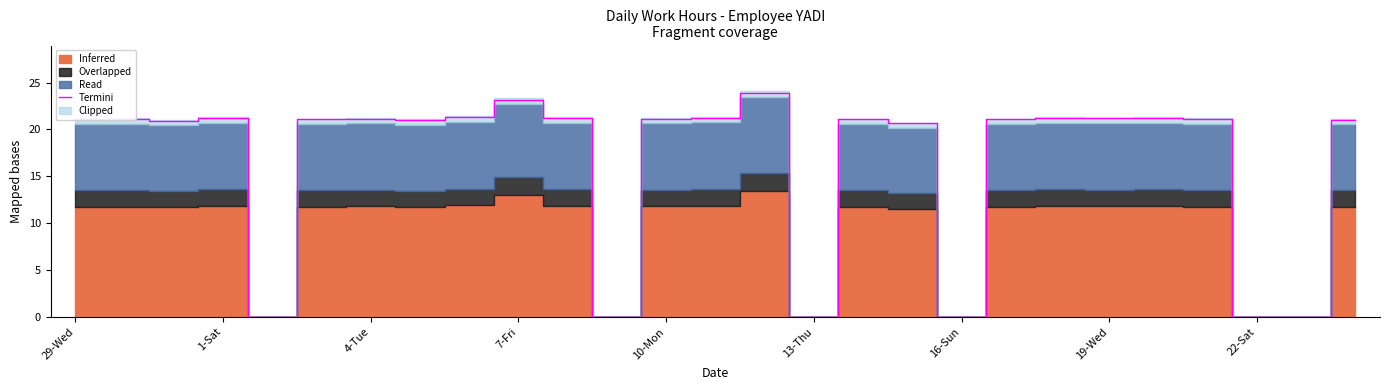

The value at 22-Sat is 7.7. True or false?

False